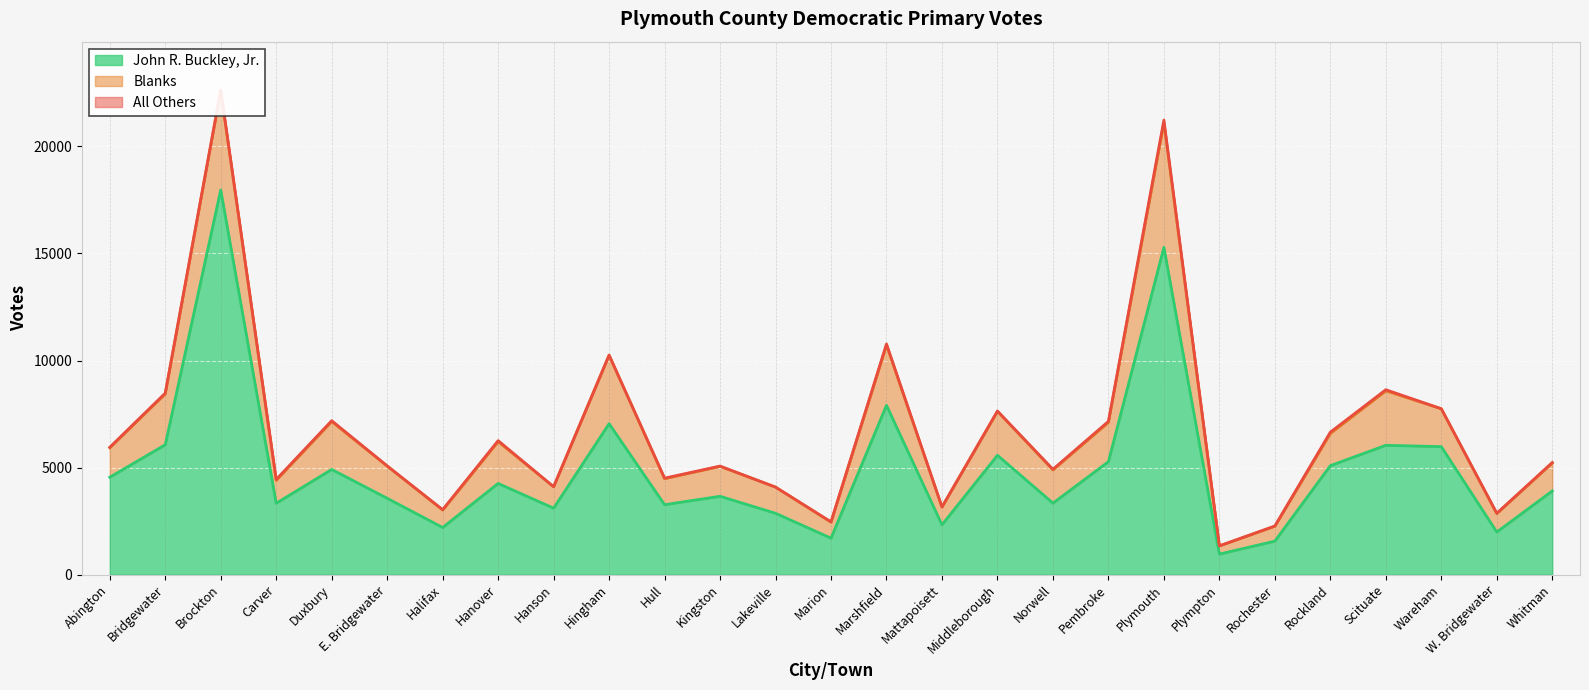

Which series has the widest spread of values?

John R. Buckley, Jr.